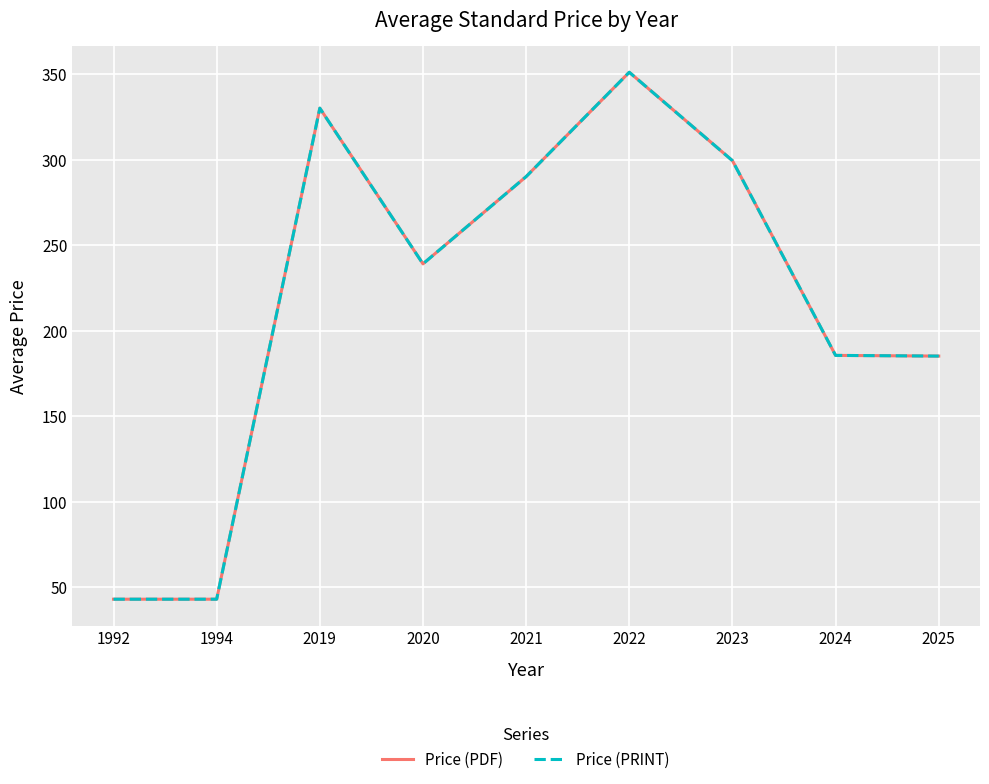

Where is the first local minimum for Price (PDF)?

2020